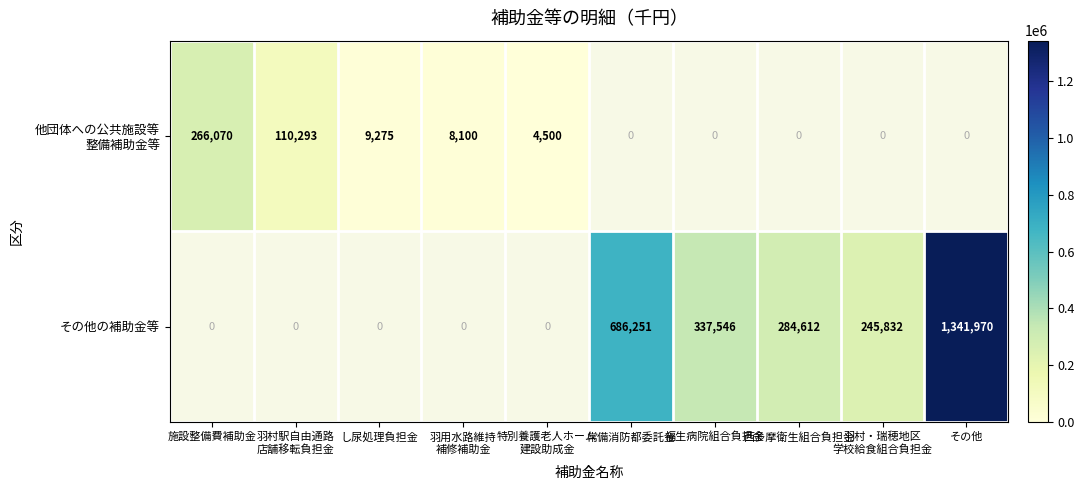

Is it true that その他の補助金等 equals 337546 at 福生病院組合負担金?

True